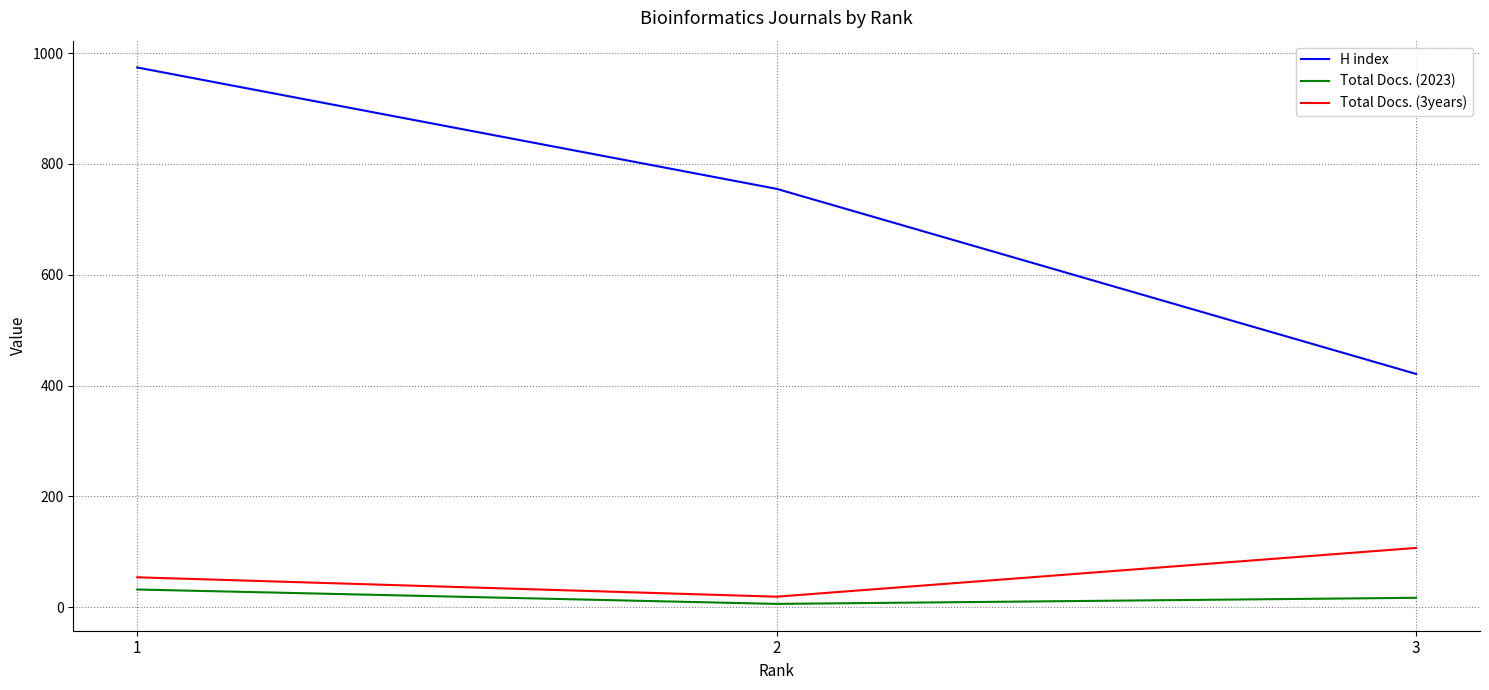

Reading left to right, extract all data points from this chart.

H index: 974	755	421
Total Docs. (2023): 32	6	17
Total Docs. (3years): 54	19	107